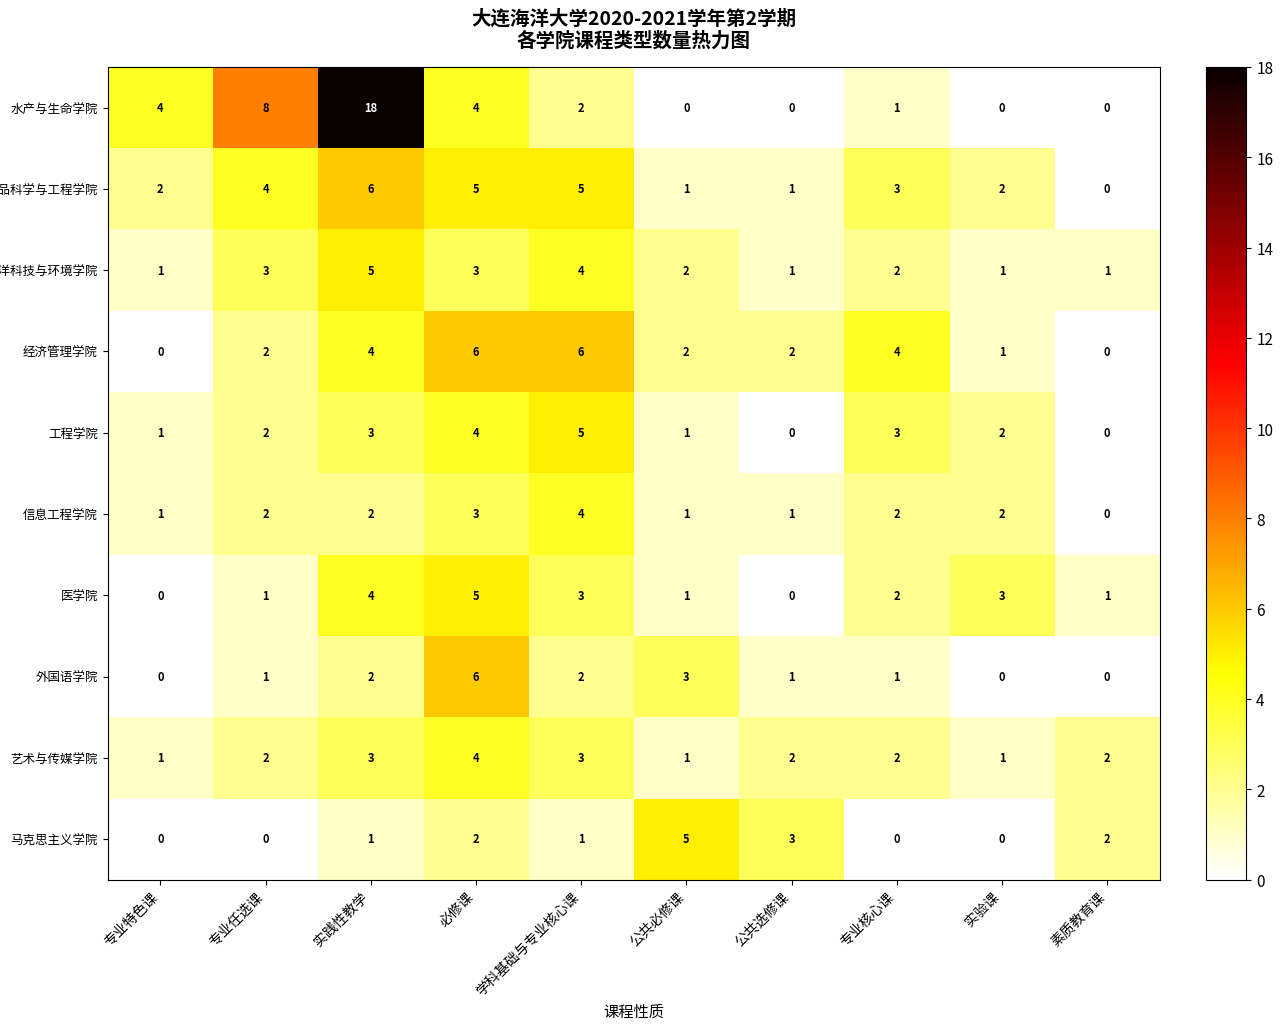

Which series has the largest total across all categories?

水产与生命学院